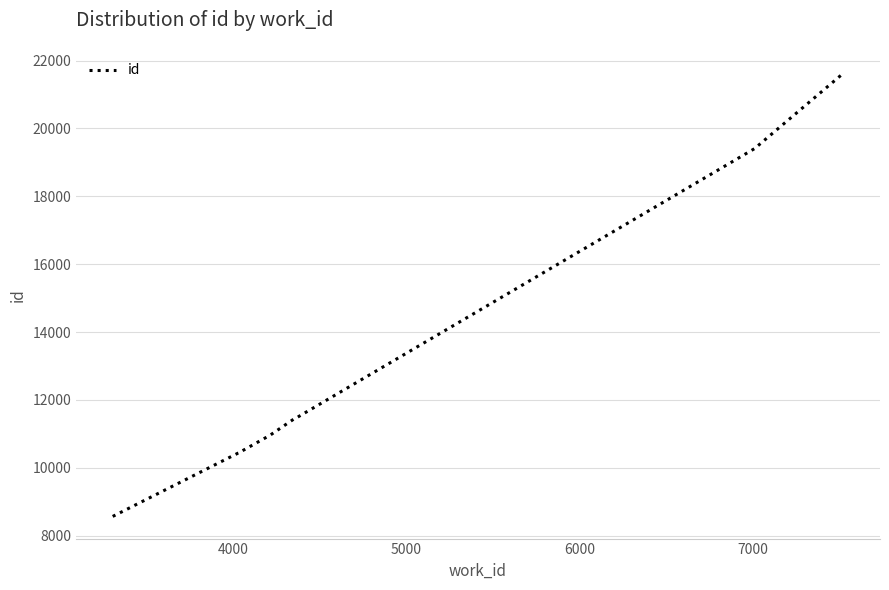

What is the difference between the maximum and minimum values?

13060